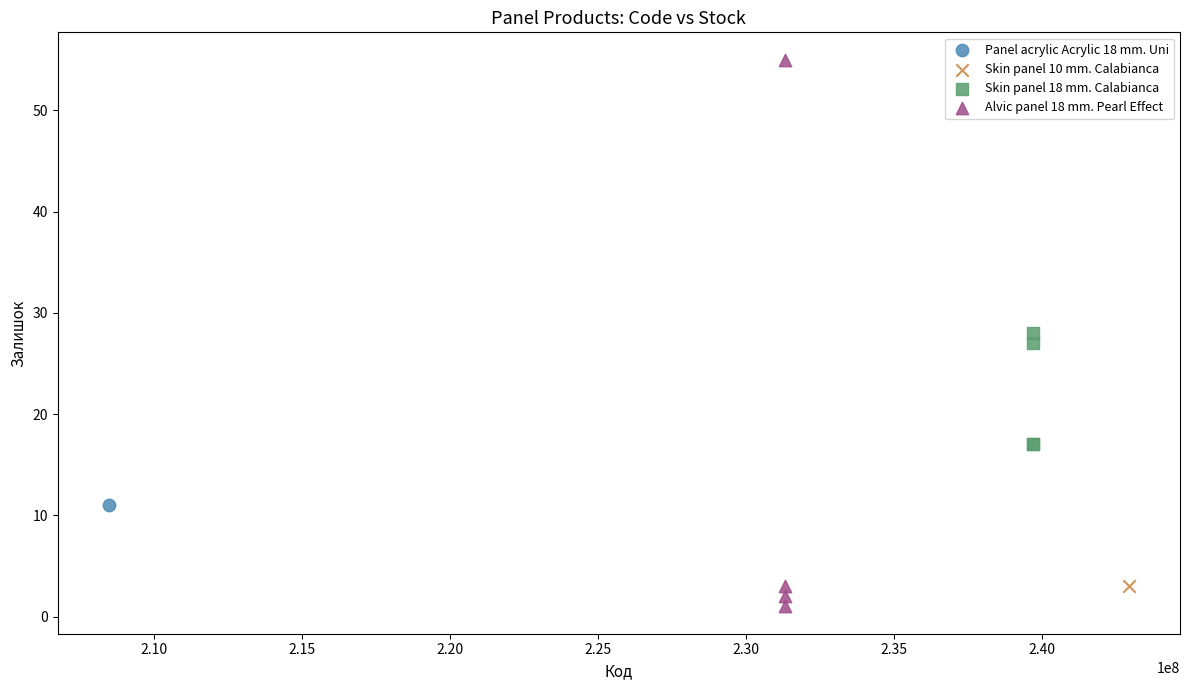

Which series contains the lowest Y value?

Alvic panel 18 mm. Pearl Effect